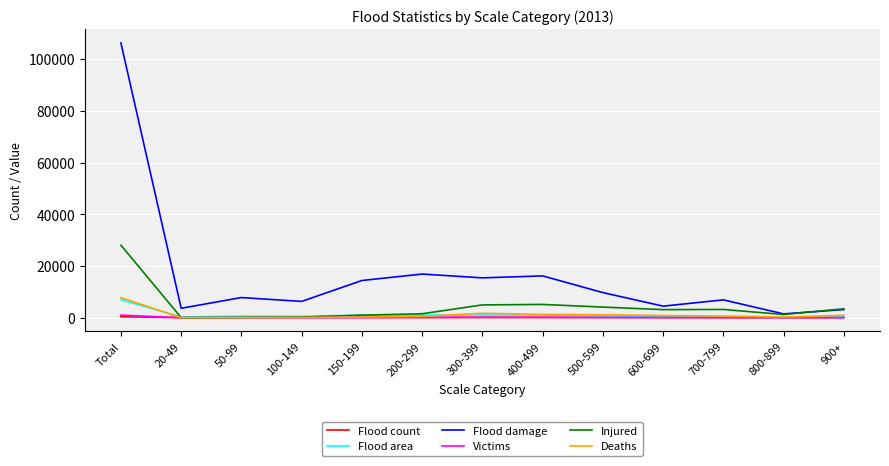

At which label is Deaths closest to 3902?

300-399